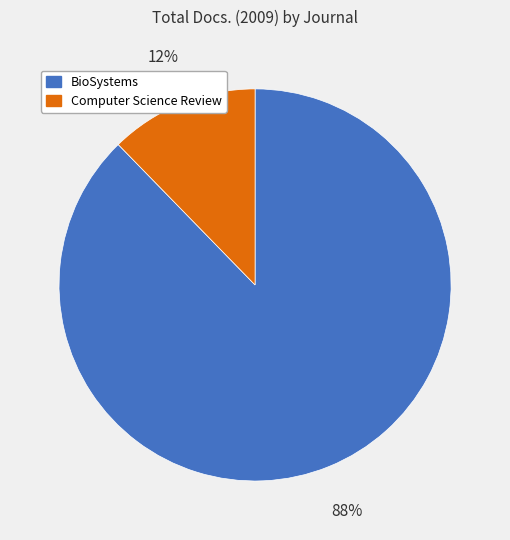

How many segments does this pie chart have?

2